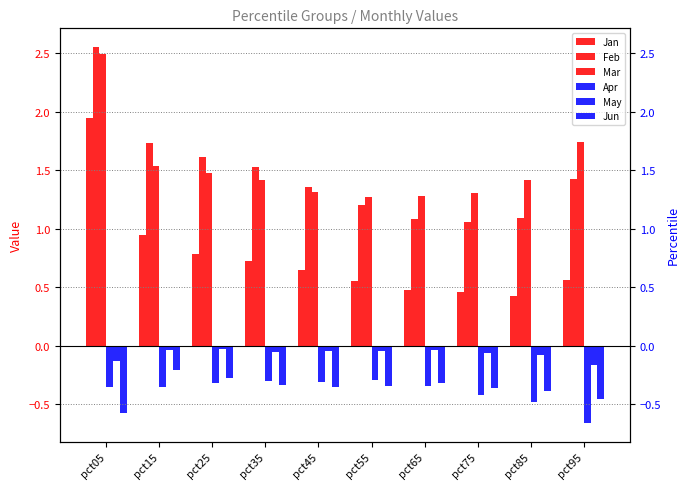

List the labels in order of Apr value, smallest first.

pct95, pct85, pct75, pct15, pct05, pct65, pct25, pct45, pct35, pct55